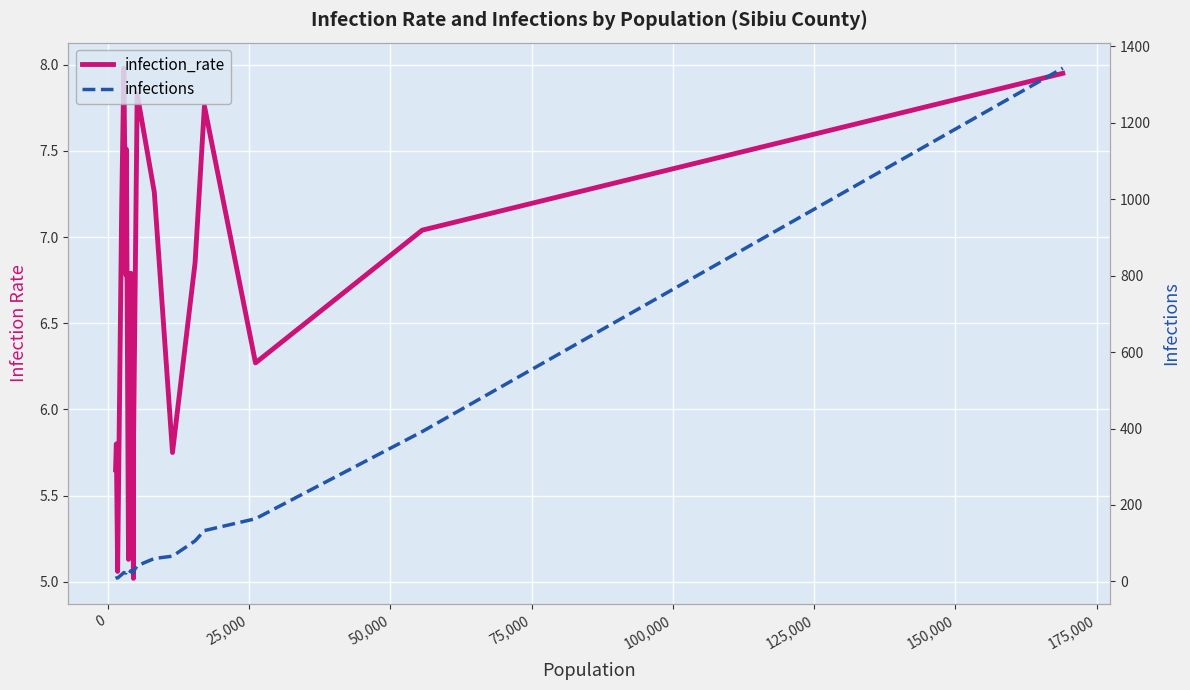

Reading left to right, what are all the values shown in this chart?

infection_rate: 5.7	5.8	5.1	7.2	8.0	6.8	7.5	5.1	6.8	5.0	5.9	7.8	7.3	5.8	6.8	7.8	6.3	7.0	8.0
infections: 8.0	9.0	9.0	18.0	23.0	22.0	25.0	19.0	28.0	23.0	27.0	41.0	60.0	66.0	106.0	133.0	164.0	392.0	1343.0